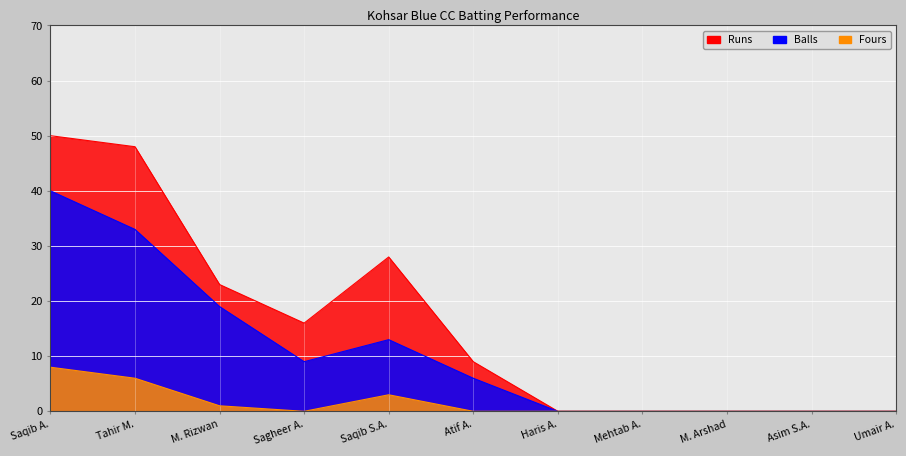

What is the difference between the second highest and second lowest values in the Fours series?

6